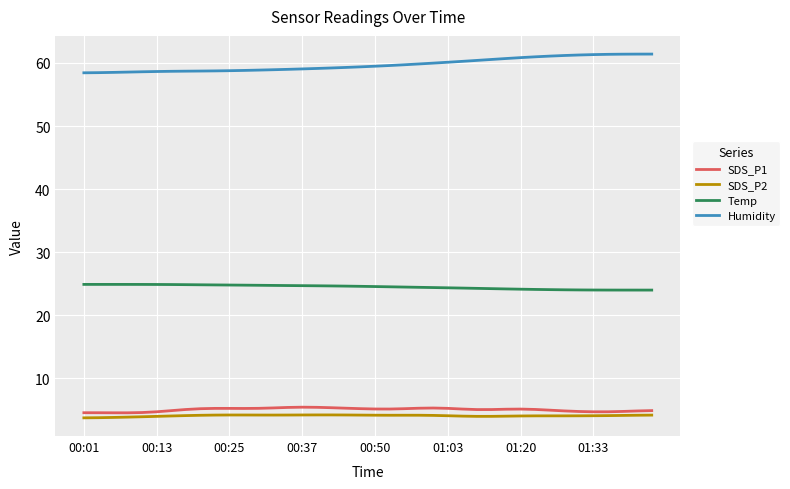

What is the maximum value shown in the chart?

61.4